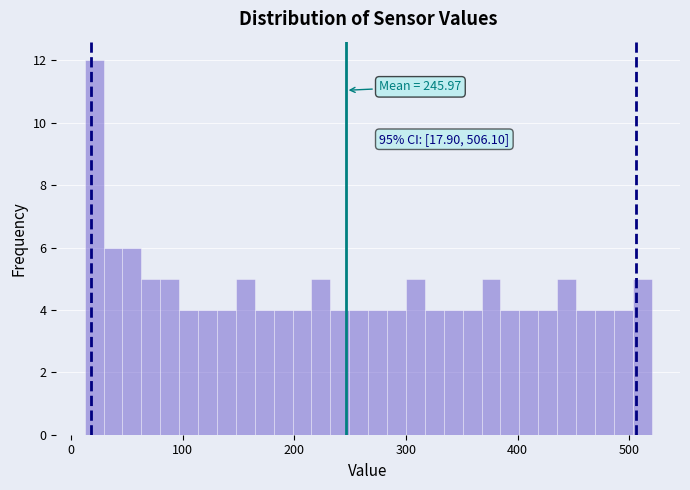

Read against the x-axis, roughly where is the centre of the tallest bar?

20